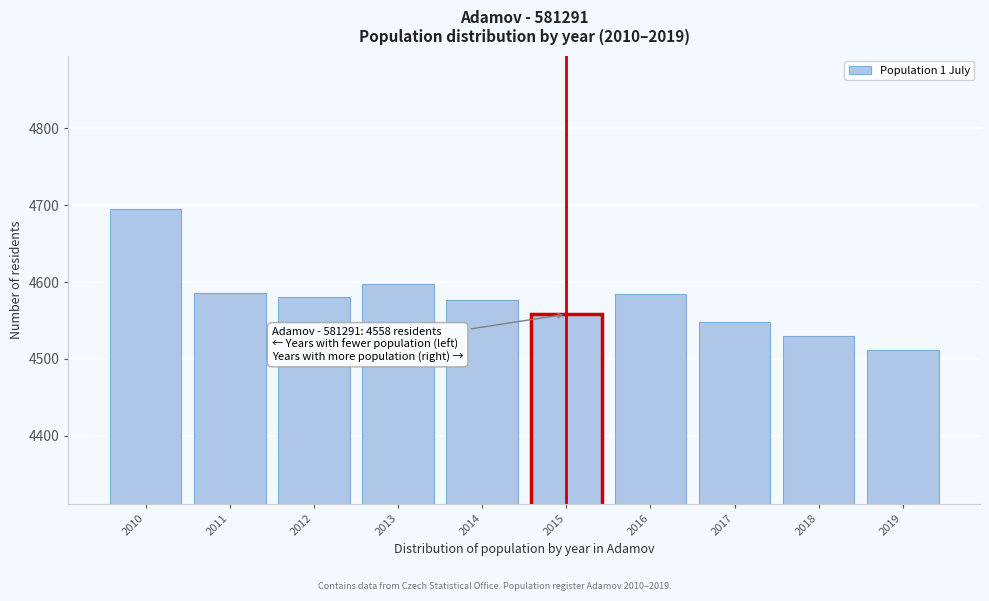

The chart shows a value of 4585 at 2016. True or false?

True